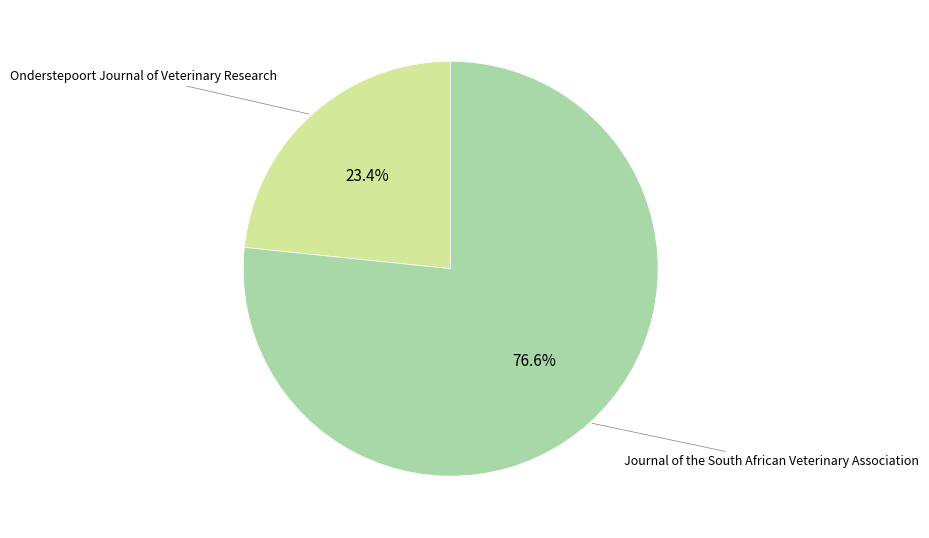

What is the ratio of the value at Journal of the South African Veterinary Association to the value at Onderstepoort Journal of Veterinary Research?

3.3